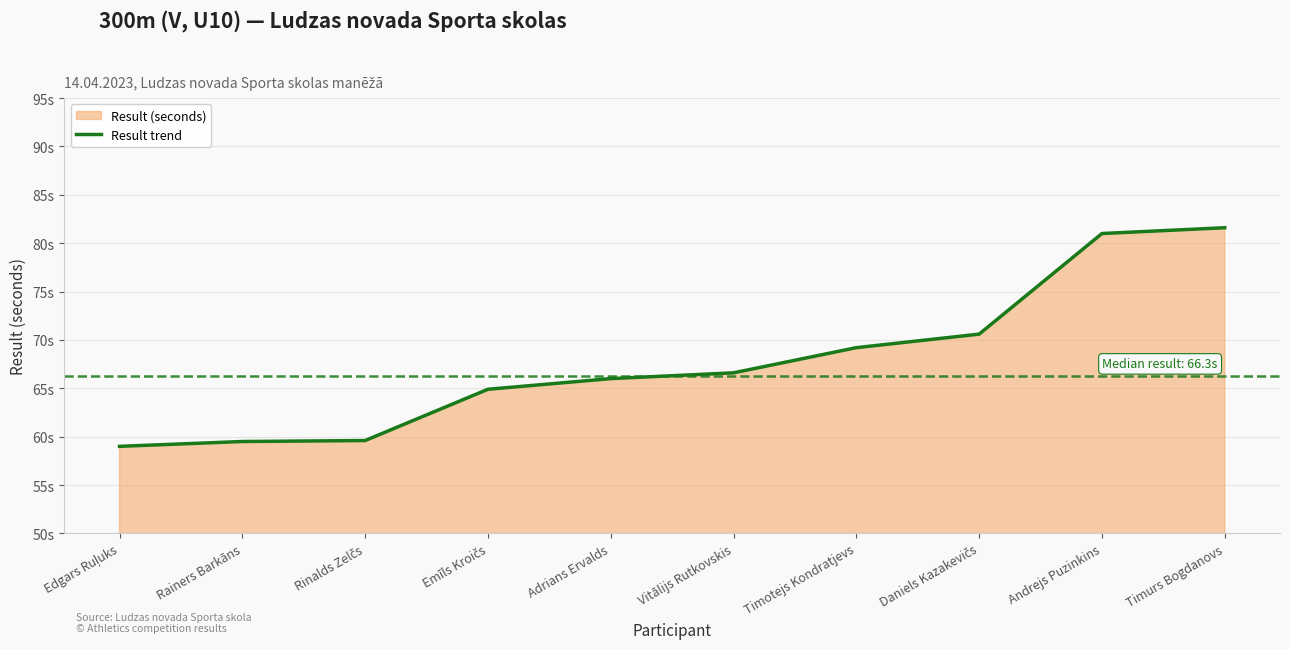

How many data points does each series have?

10